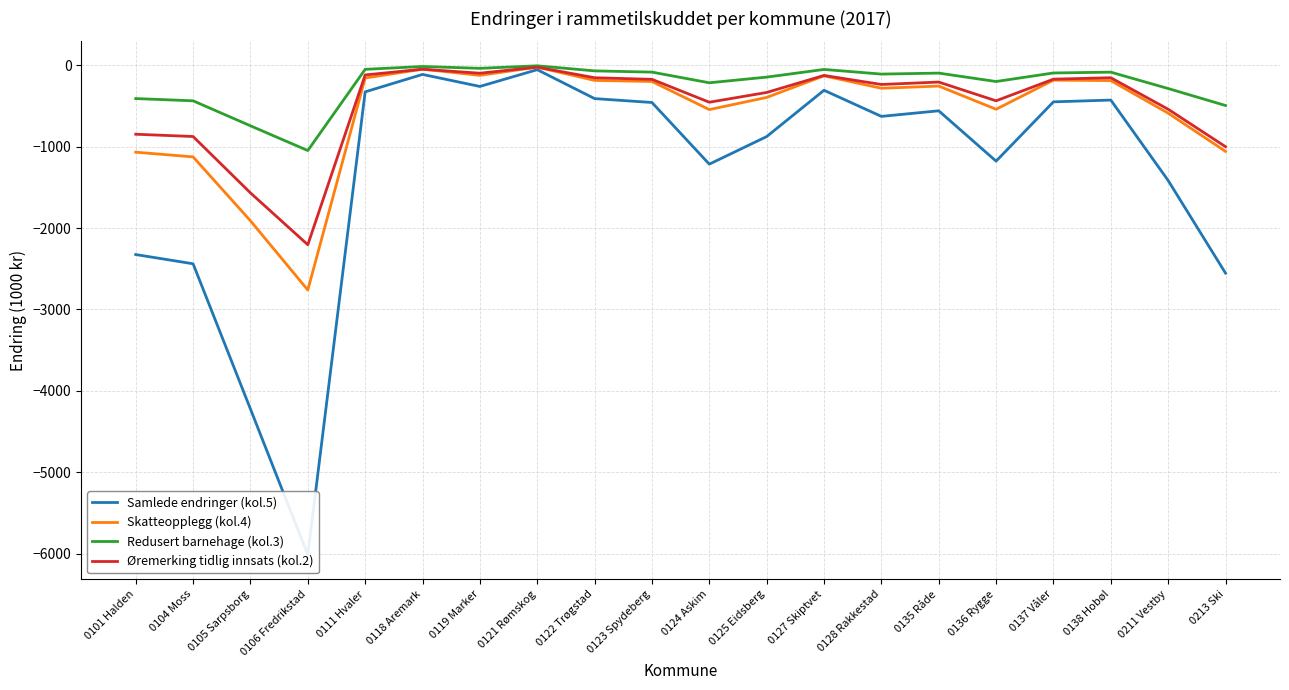

At which category is the sum across all series the highest?

0121 Rømskog